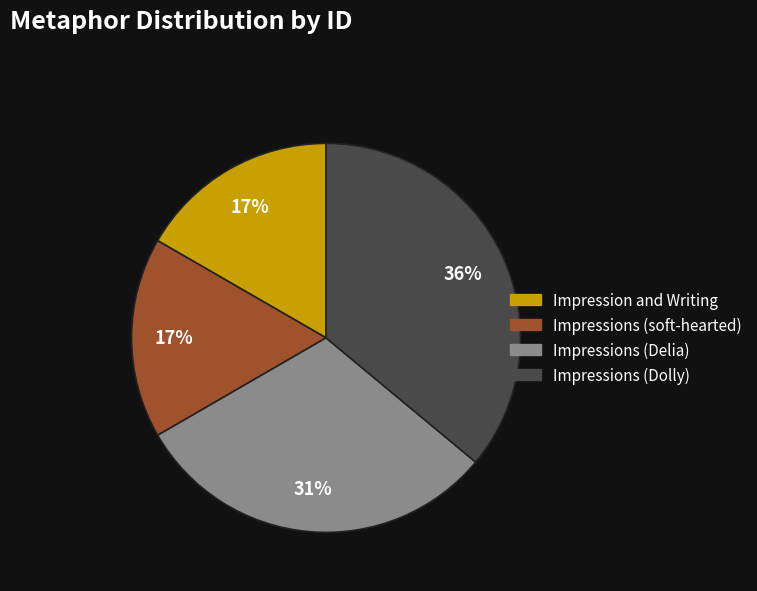

Which slice is the largest?

Impressions (Dolly)